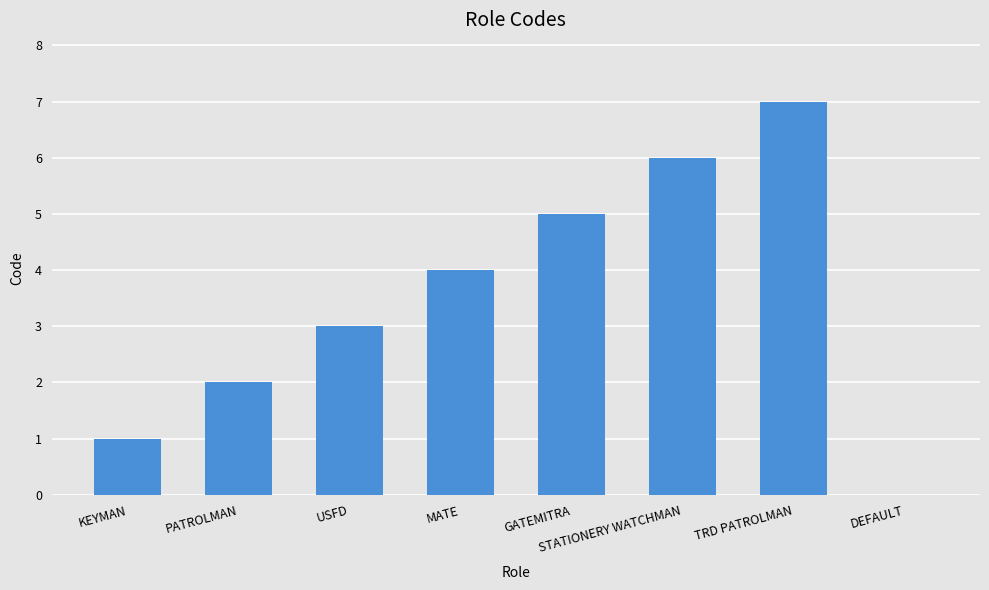

What is the sum of all values?

28